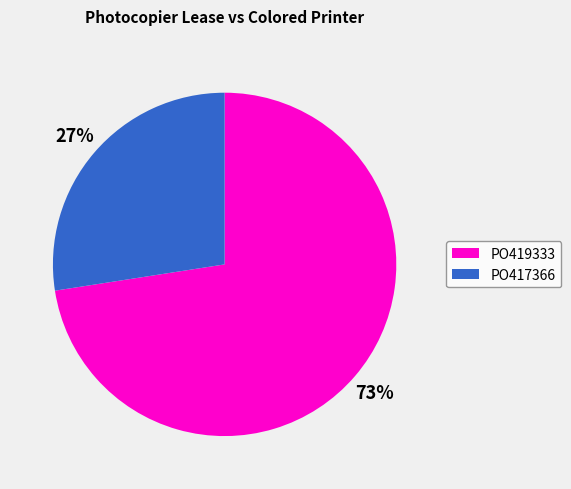

Which has a higher value, PO417366 or PO419333?

PO419333